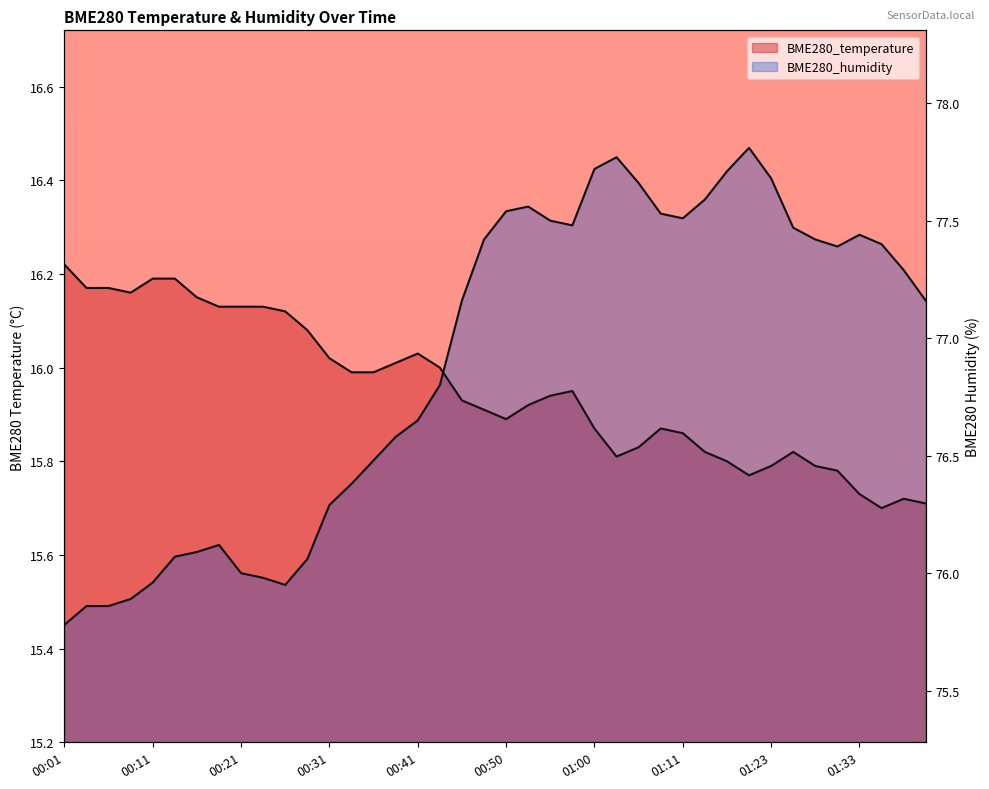

What is the value of the BME280_temperature point at the 2nd from the left?

16.2